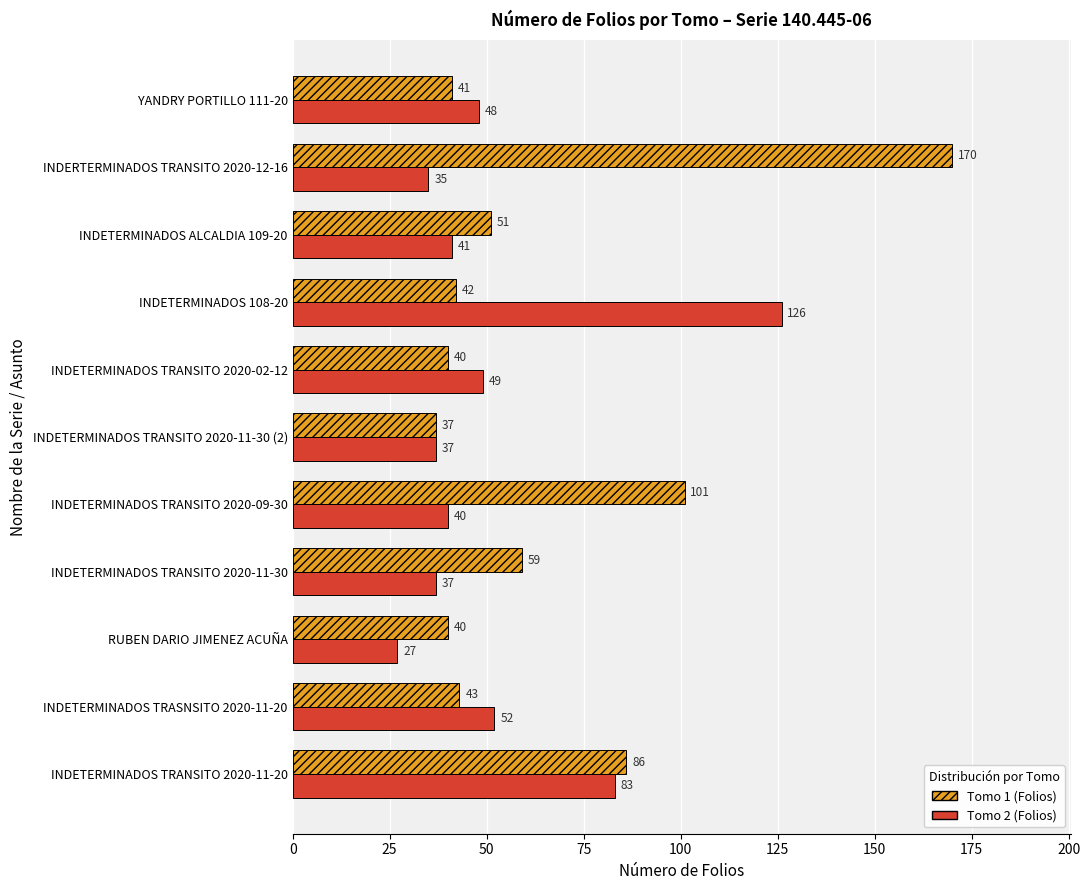

What is the sum of all Tomo 1 (Folios) values?

710